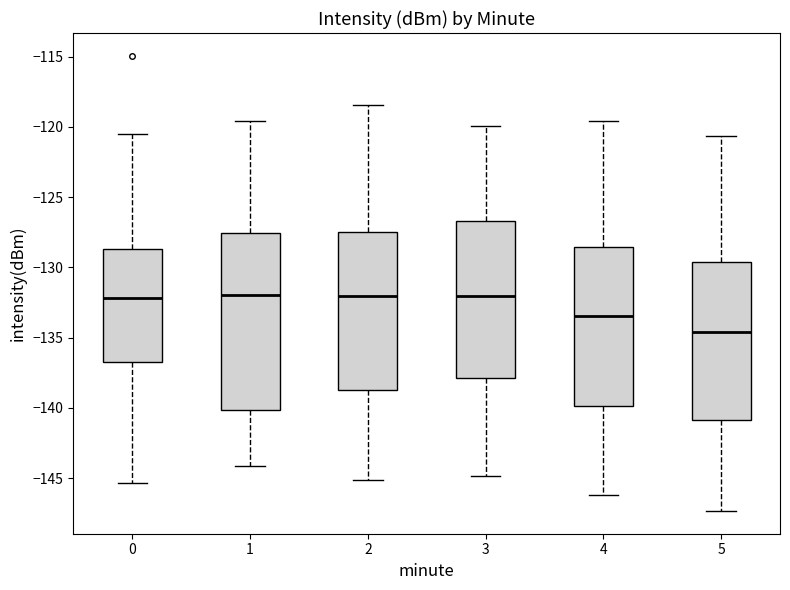

Where is the lower edge of the box at x = 1 on the y-axis? The values are not printed on the chart, so give them approximately, as read against the axis.

-140.0